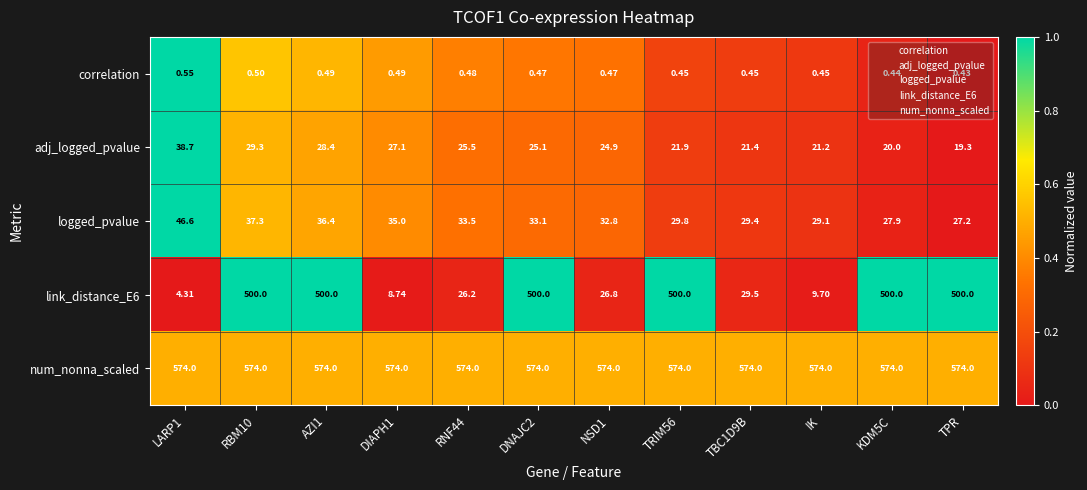

Which category has the lowest value in the adj_logged_pvalue series?

TPR